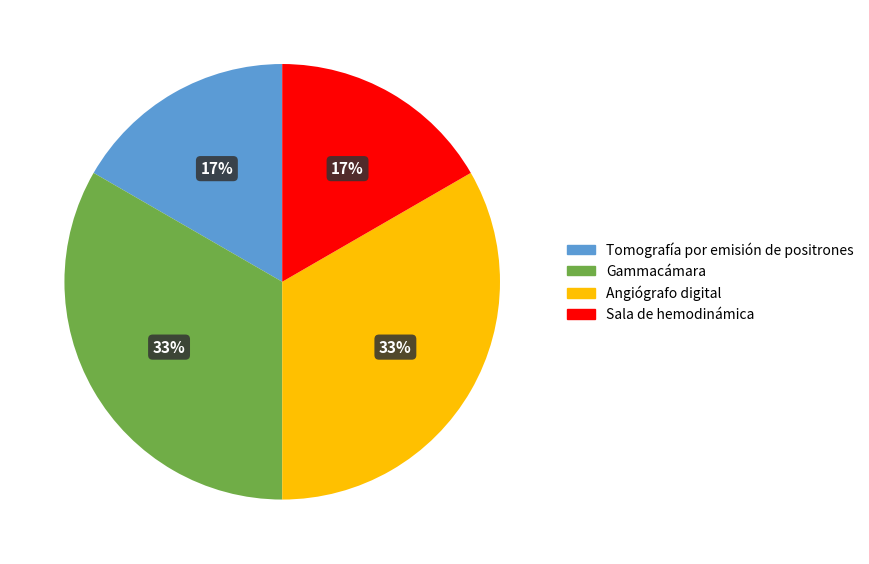

To the nearest percent, what portion does Tomografía por emisión de positrones represent?

17%